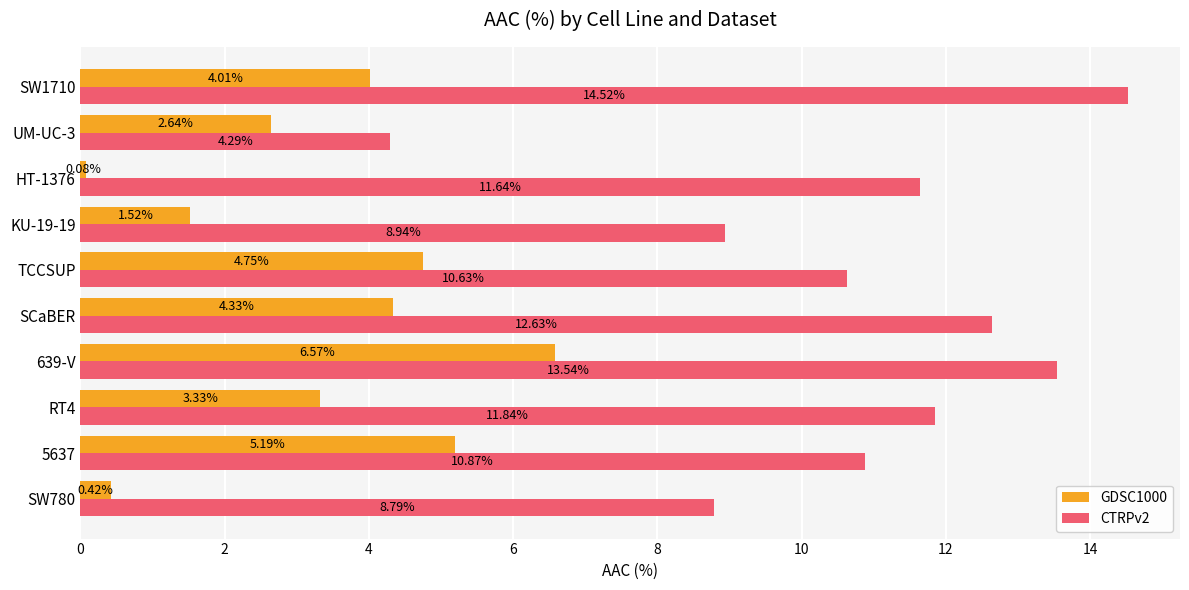

Is the value of CTRPv2 at 639-V greater than the value of GDSC1000 at TCCSUP?

Yes